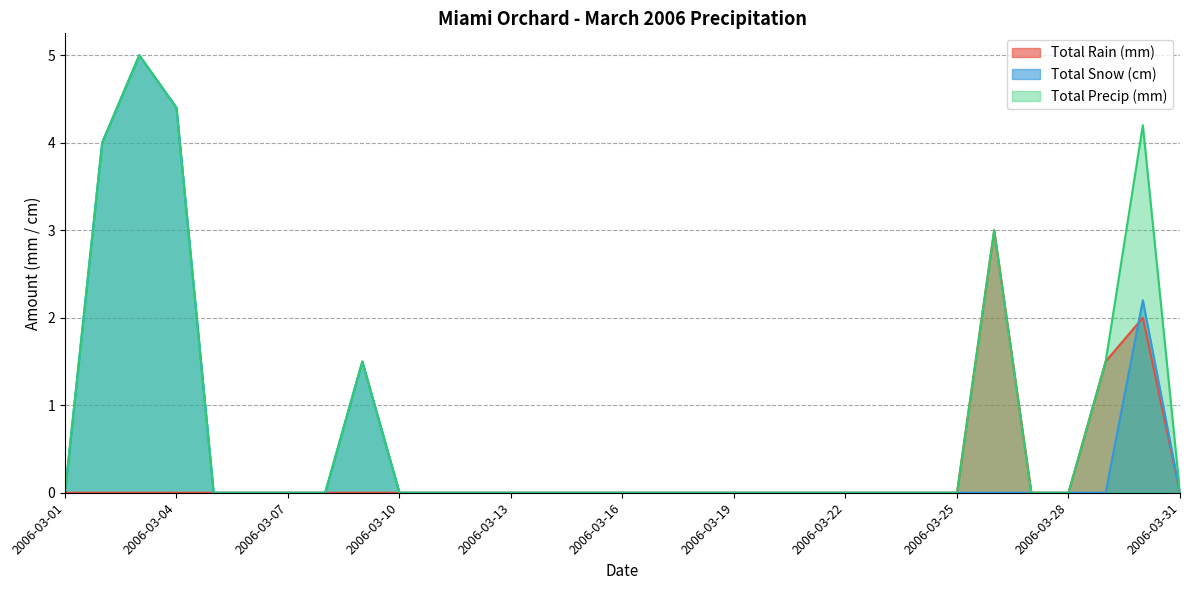

How many interior local peaks does the Total Rain (mm) series have?

2